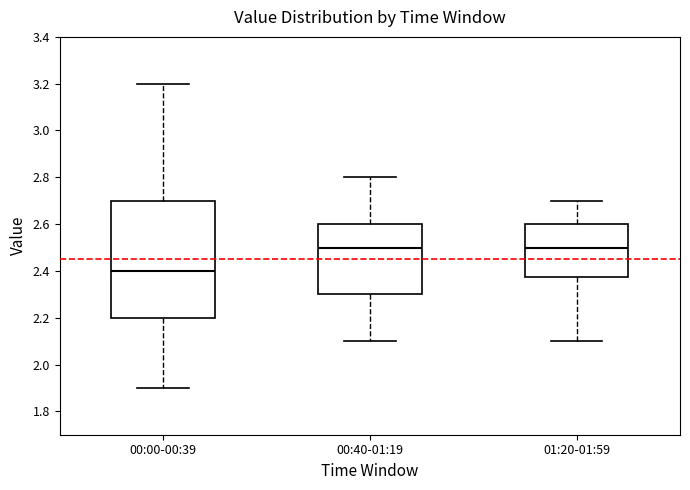

Reading left to right, transcribe this box plot: for each box, give where its median line is, the range the box spans, and where its two whiskers end, as read against the y-axis. The values are not printed on the chart, so give them approximately, as read against the axis.

00:00-00:39: median 2.40, box 2.20 to 2.70, whiskers 1.90 to 3.20
00:40-01:19: median 2.50, box 2.30 to 2.60, whiskers 2.10 to 2.80
01:20-01:59: median 2.50, box 2.38 to 2.60, whiskers 2.10 to 2.70